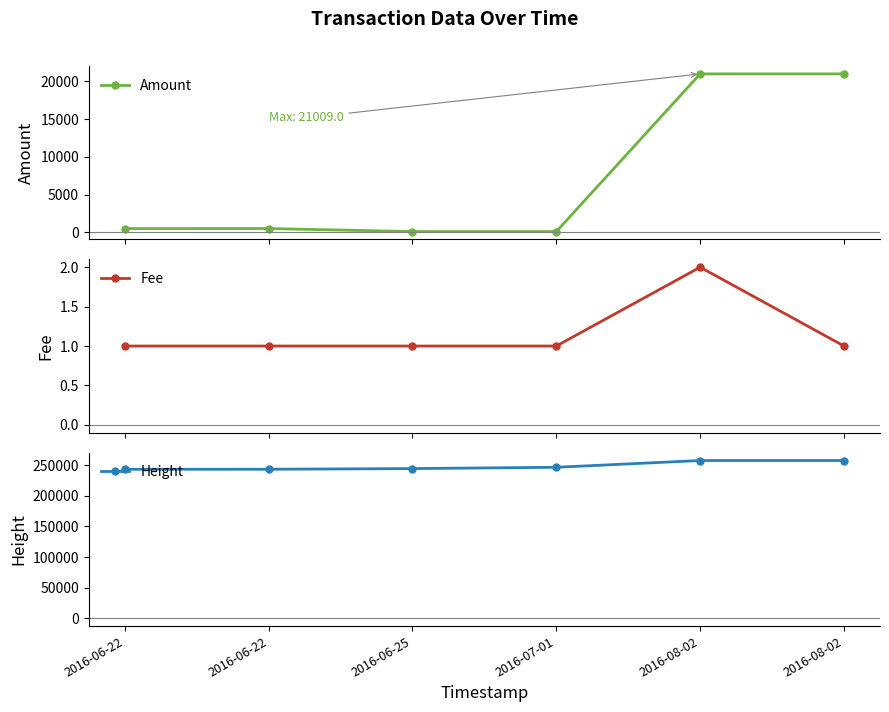

What are all the series names shown in the legend?

Amount, Fee, Height